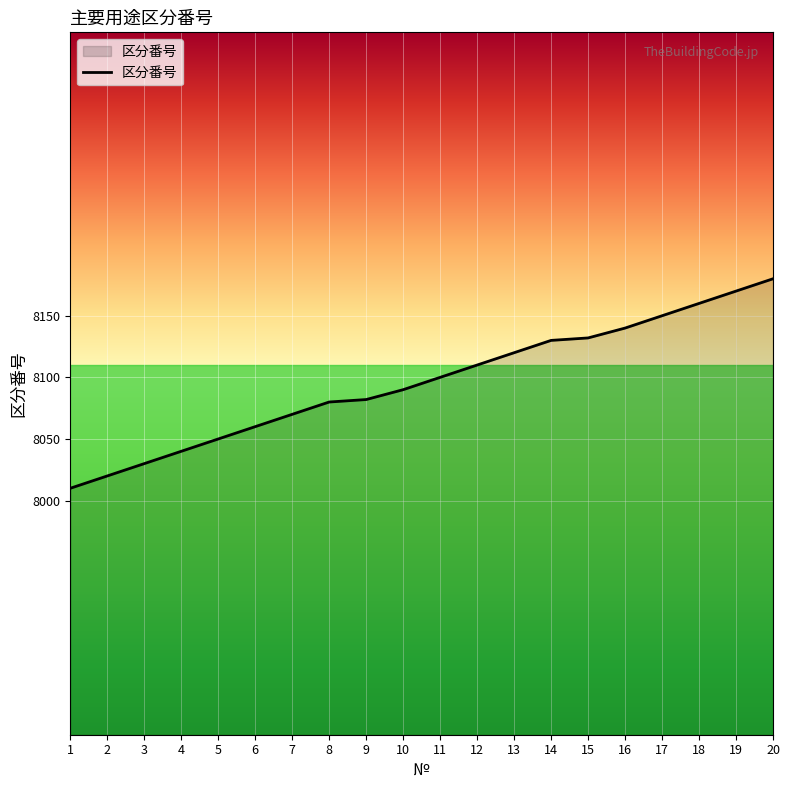

What value does the data have at 18, to the nearest 10?

8160